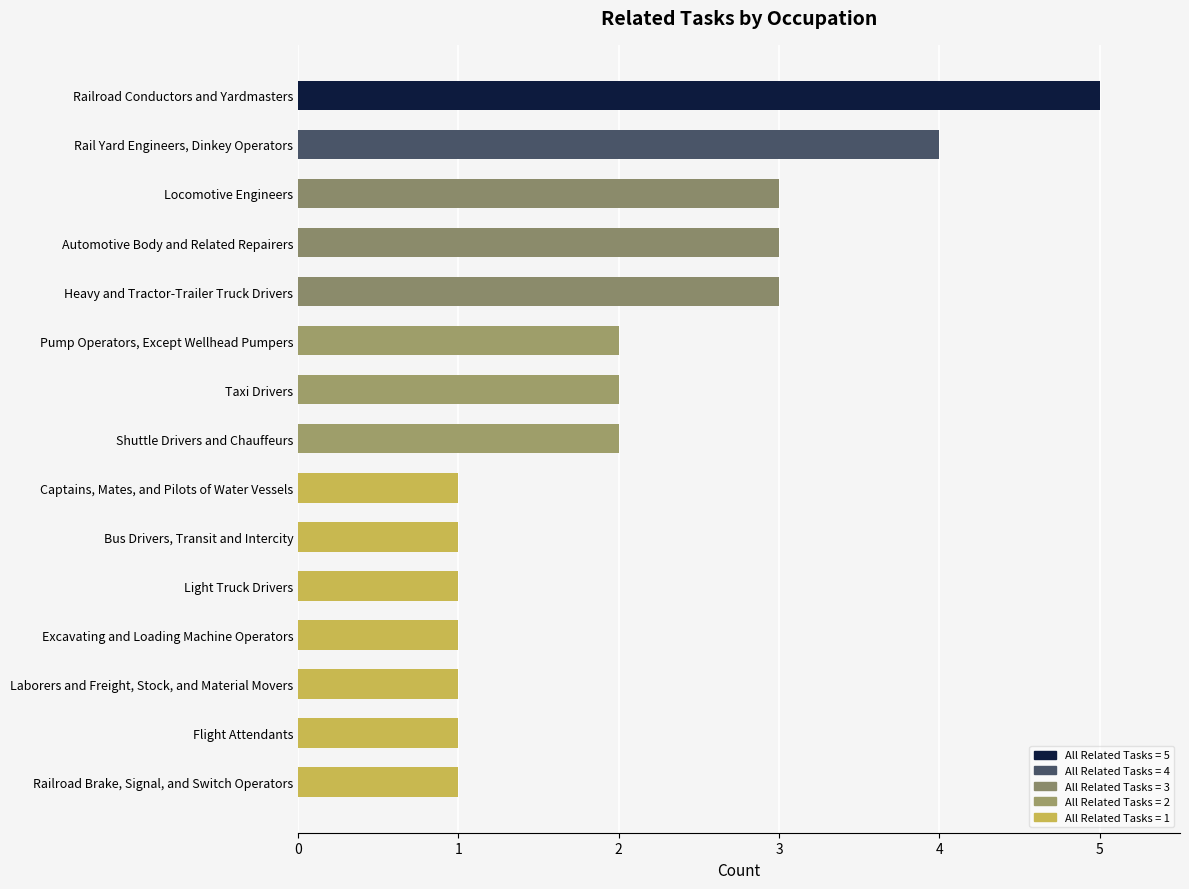

Is it true that the value at Railroad Conductors and Yardmasters is 5?

True